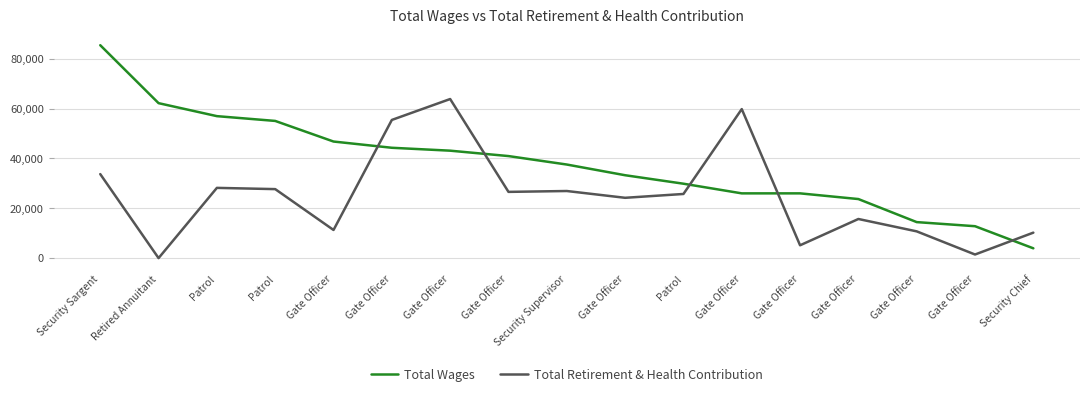

How many values in Total Retirement & Health Contribution are above zero?

16